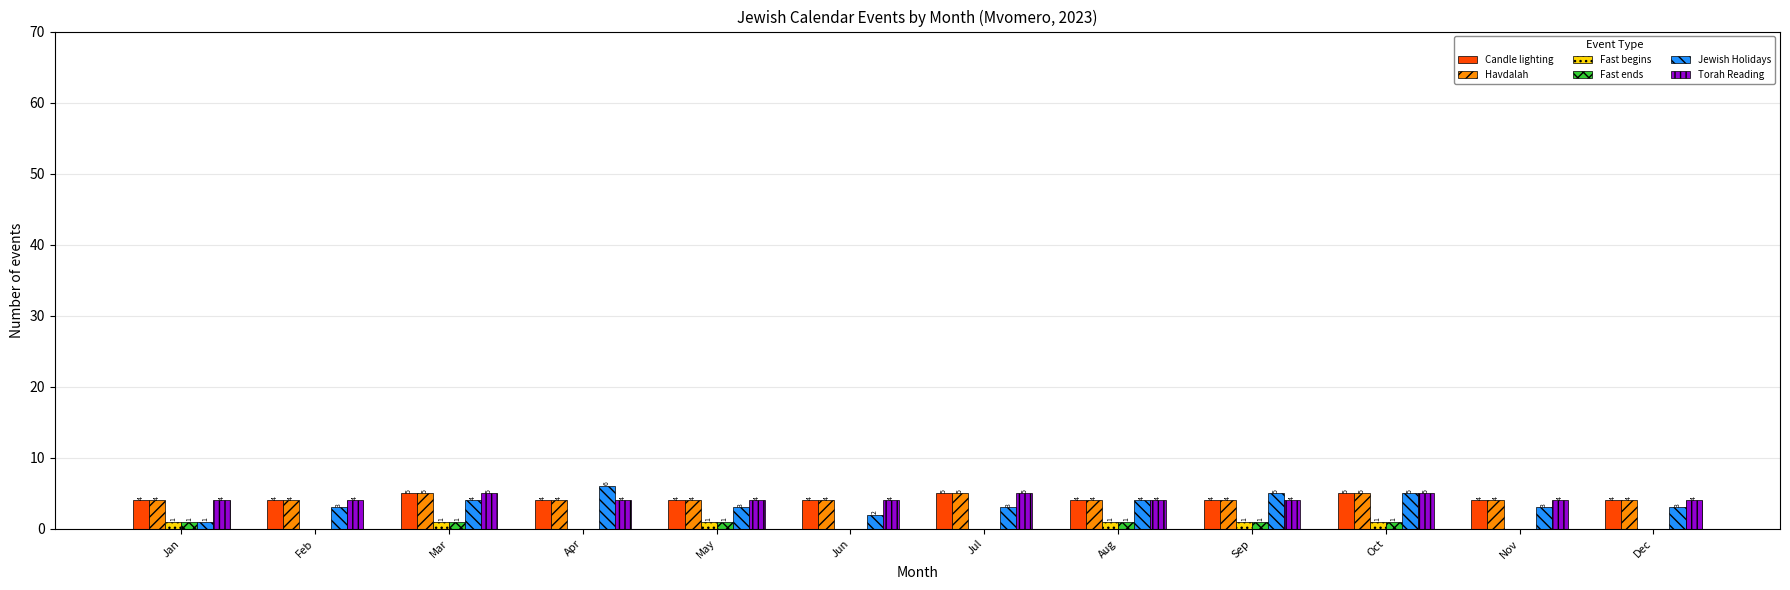

What are all the series names shown in the legend?

Candle lighting, Havdalah, Fast begins, Fast ends, Jewish Holidays, Torah Reading